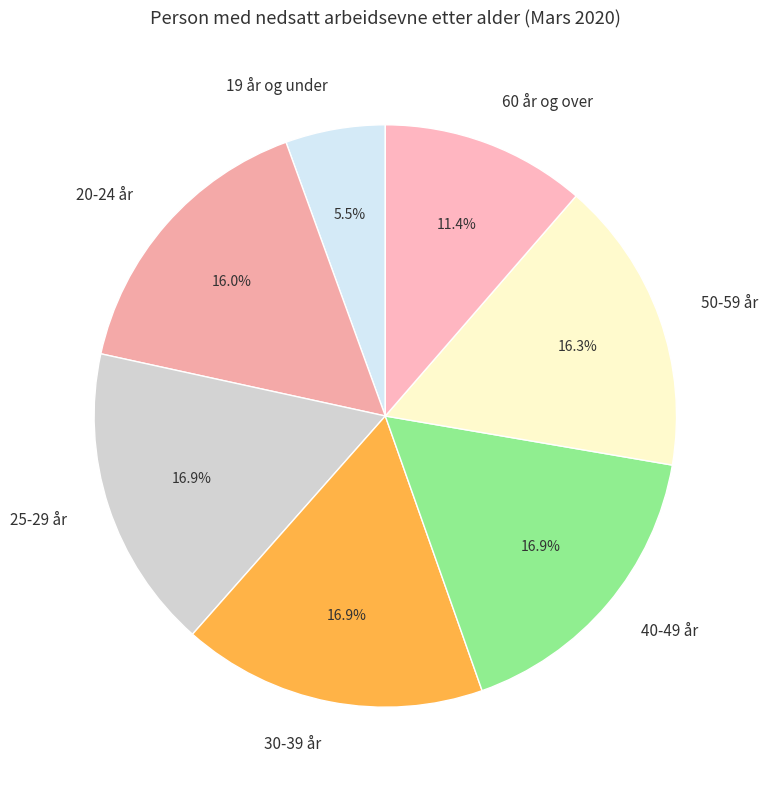

What percentage is NOT represented by 25-29 år?

83.1%